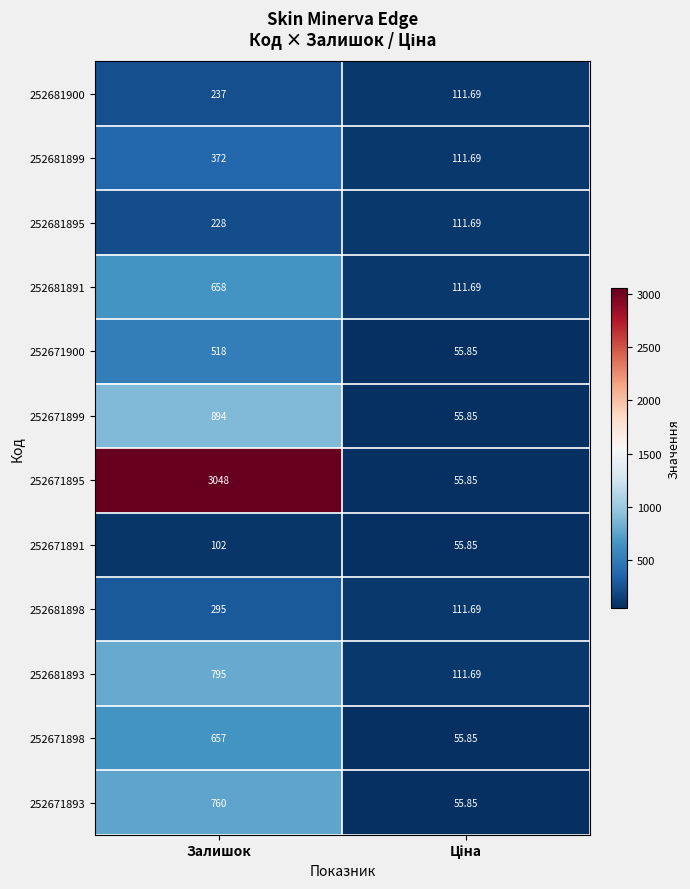

Which label corresponds to the largest value in the chart?

Залишок